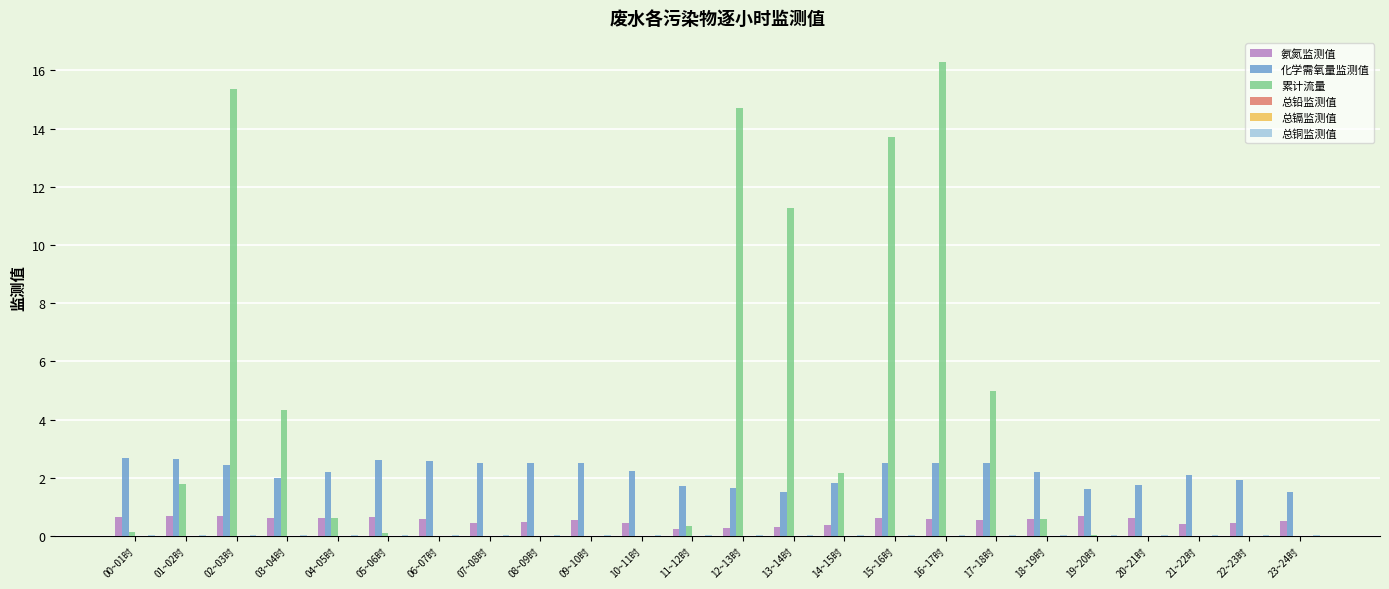

Count the number of data series in this chart.

6